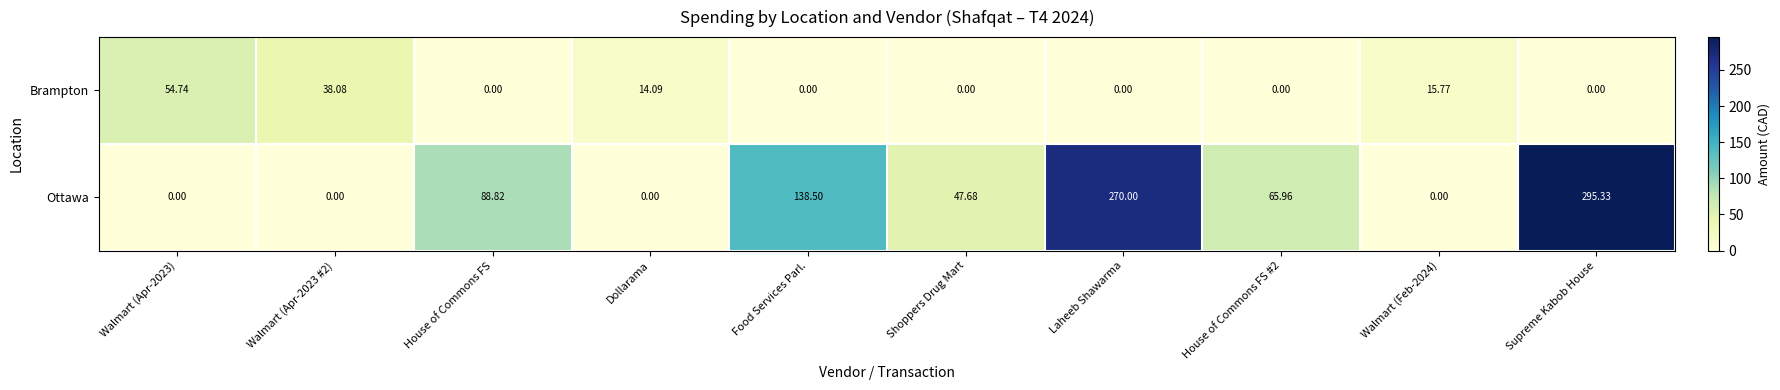

How many distinct data groups are displayed?

2